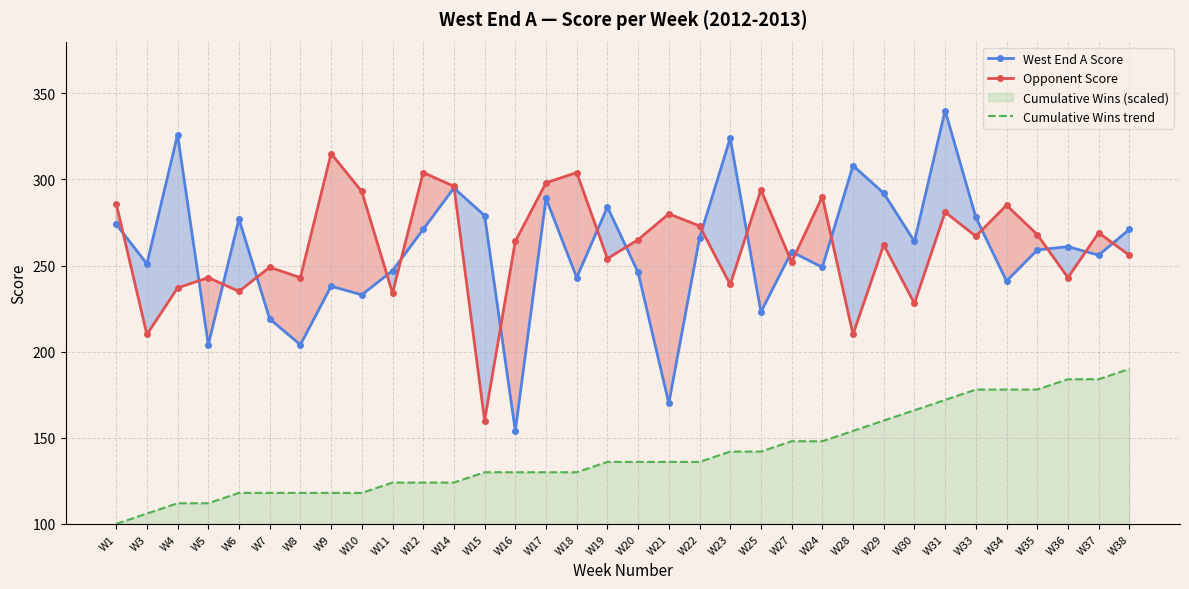

True or false: Opponent Score has more than 1 interior local peaks.

True